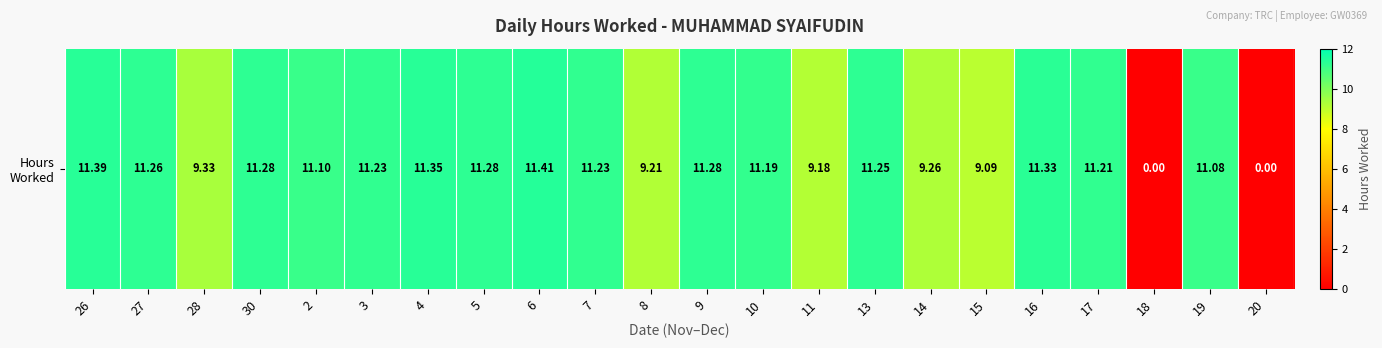

List the labels in order of value, largest first.

6, 26, 4, 16, 30, 5, 9, 27, 13, 3, 7, 17, 10, 2, 19, 28, 14, 8, 11, 15, 18, 20